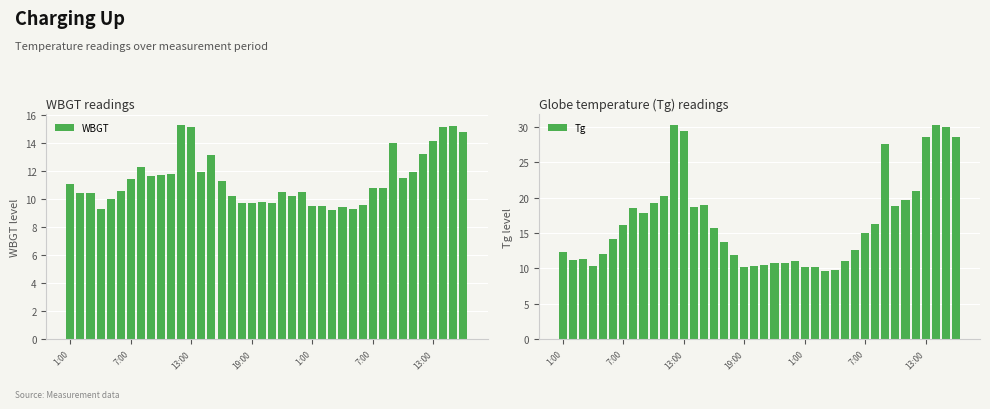

Are the bars horizontal?

No